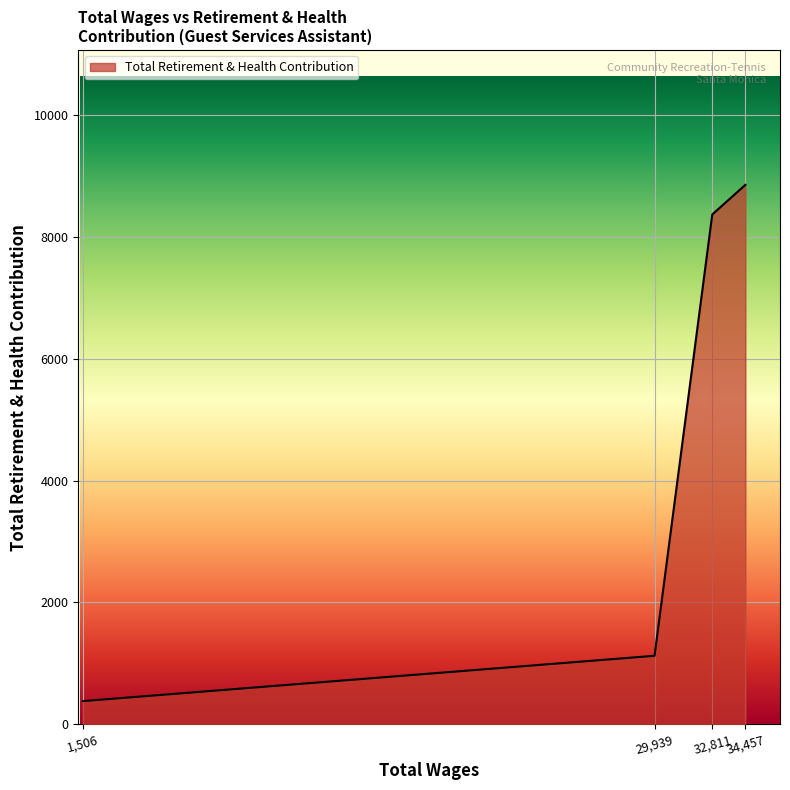

At which label is the value closest to 4616?

29,939